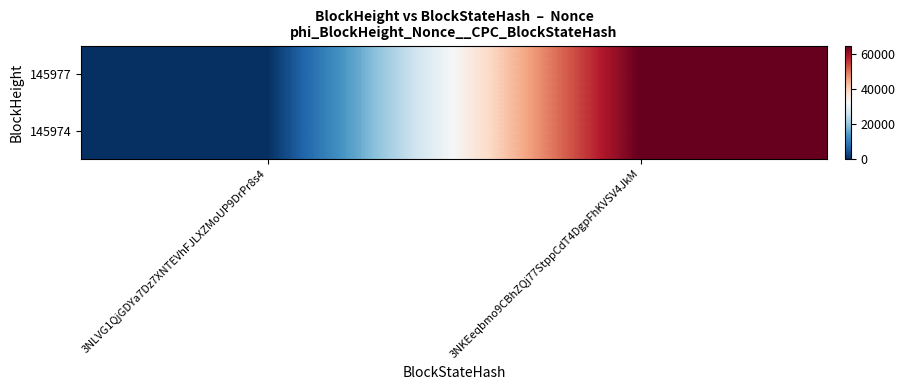

Which series has the widest spread of values?

145977